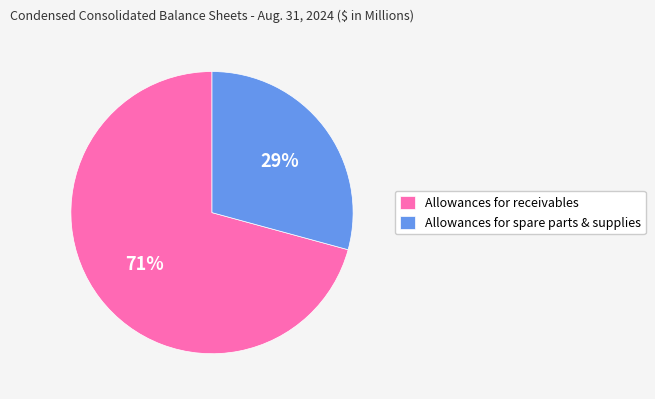

Is the sum of Allowances for receivables and Allowances for spare parts & supplies greater than half?

Yes